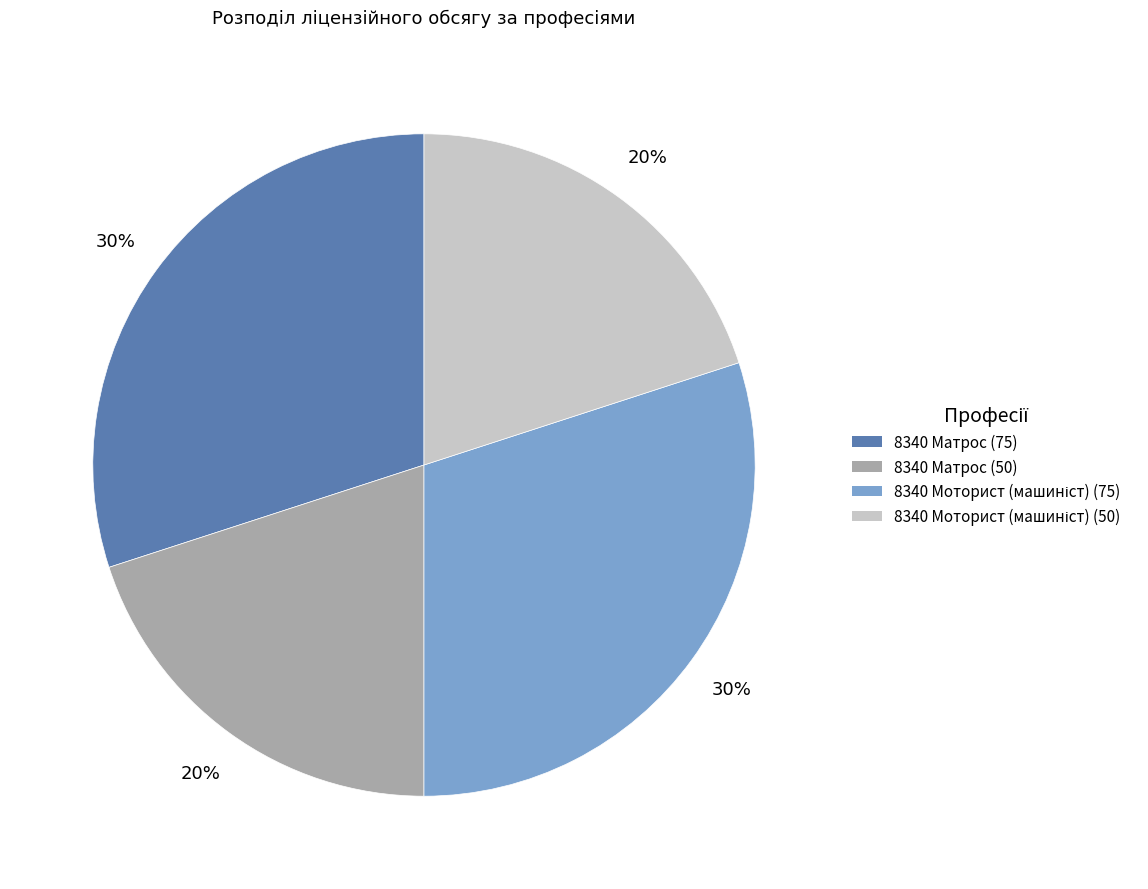

Is it true that 8340 Матрос (50) is 20% of the pie?

True